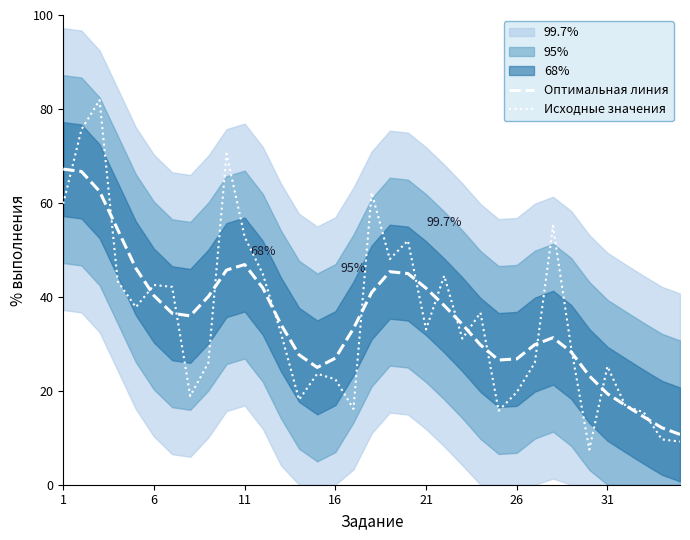

True or false: Исходные значения and Оптимальная линия intersect in this chart.

True